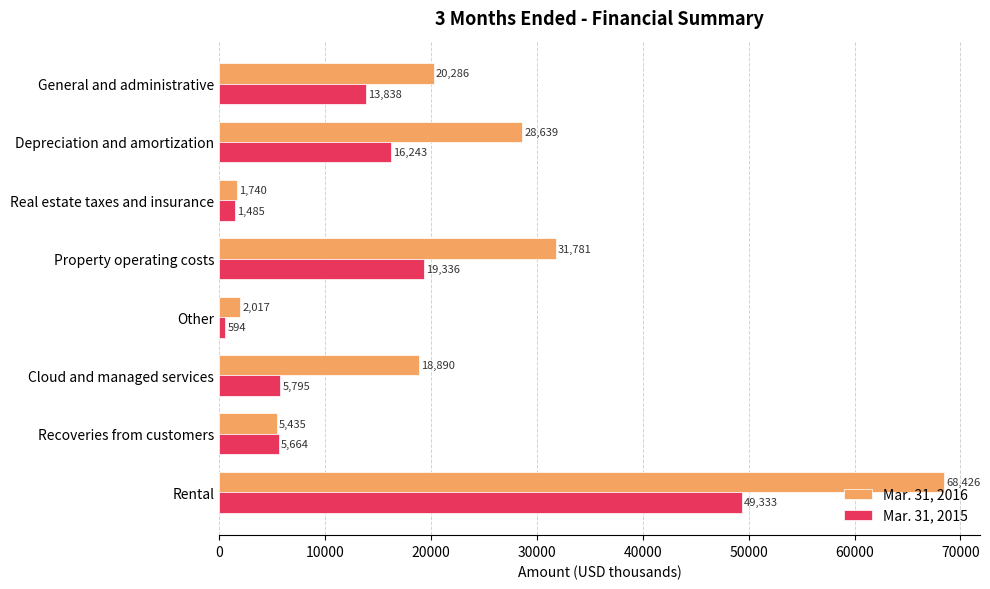

The Mar. 31, 2015 series shows 49333 at Rental. True or false?

True